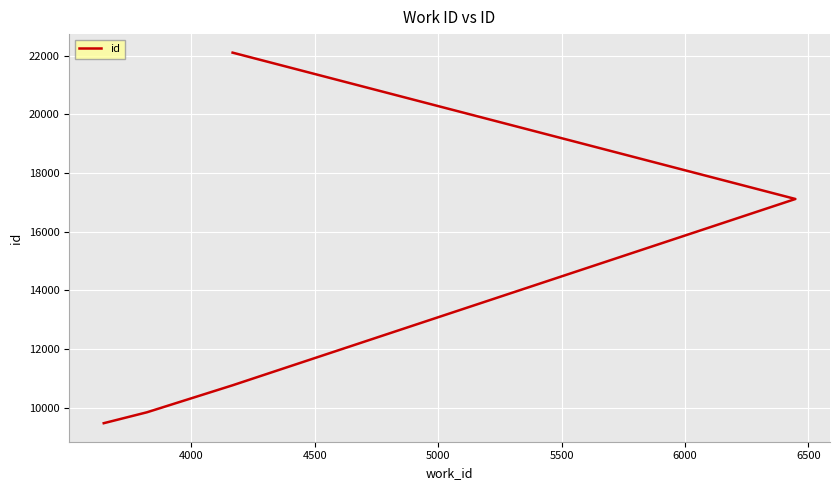

True or false: the data shows 13851 at 3500.

False